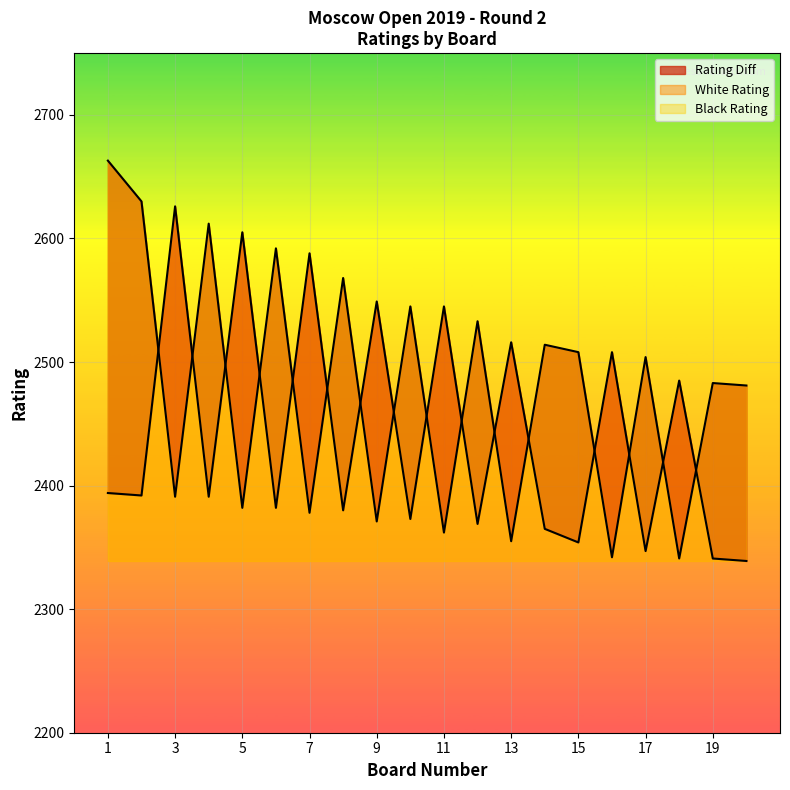

Does the chart display data point markers on the line(s)?

No